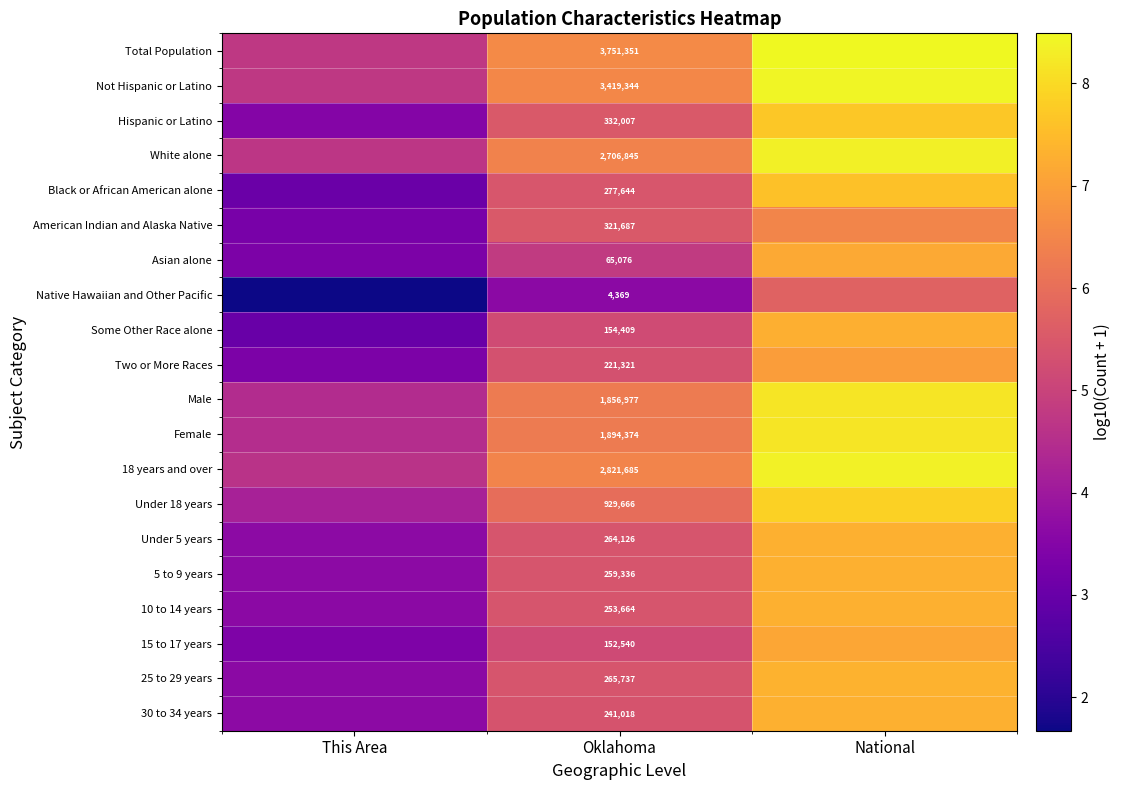

At which category does the chart reach its minimum across all series?

This Area